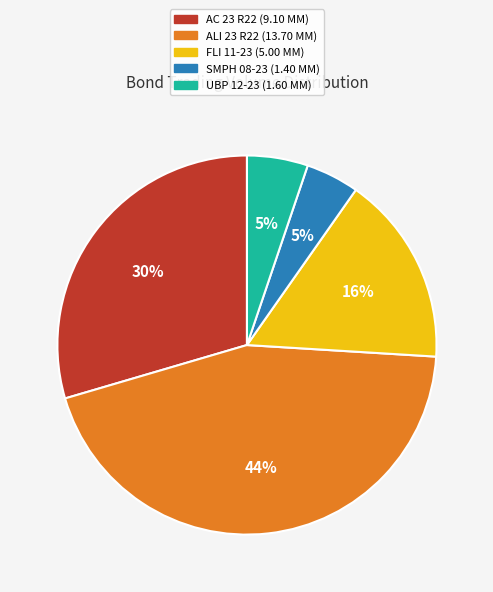

Does UBP 12-23 represent more than half of the total?

No